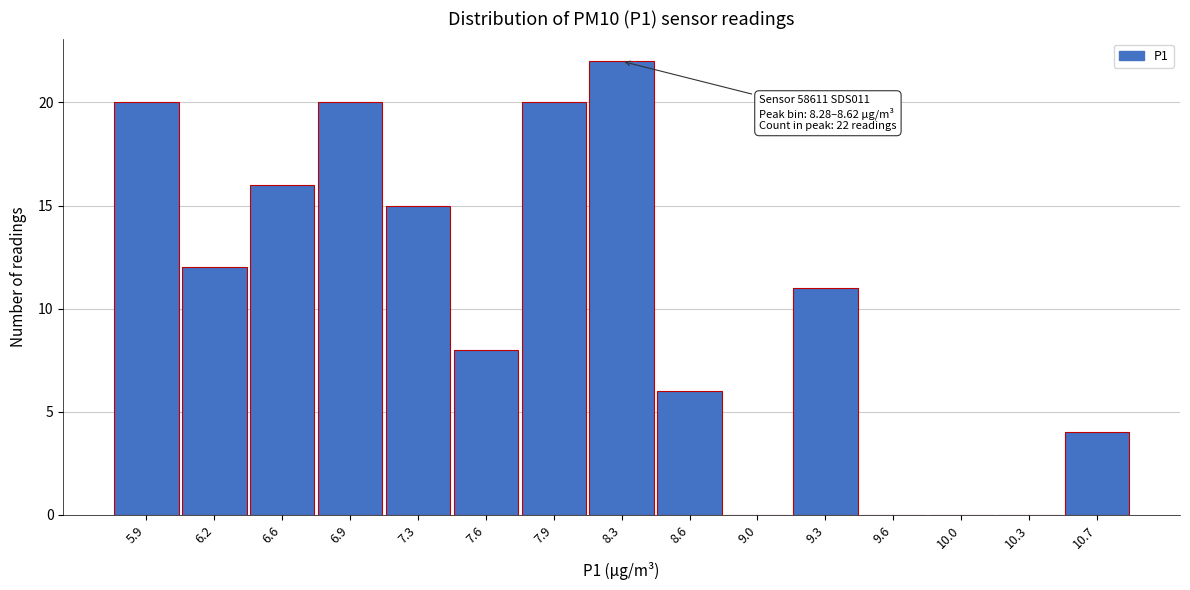

Reading right to left, list all the values displayed in this chart.

10.7=4	10.3=0	10.0=0	9.6=0	9.3=11	9.0=0	8.6=6	8.3=22	7.9=20	7.6=8	7.3=15	6.9=20	6.6=16	6.2=12	5.9=20